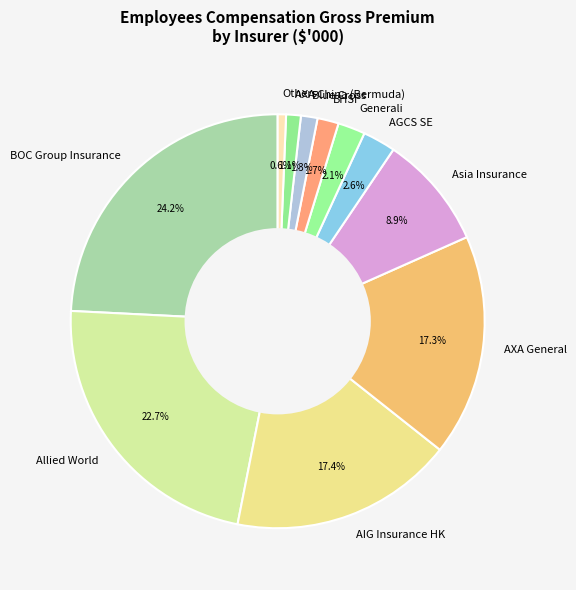

To the nearest percent, what percentage of the pie is Allied World?

23%